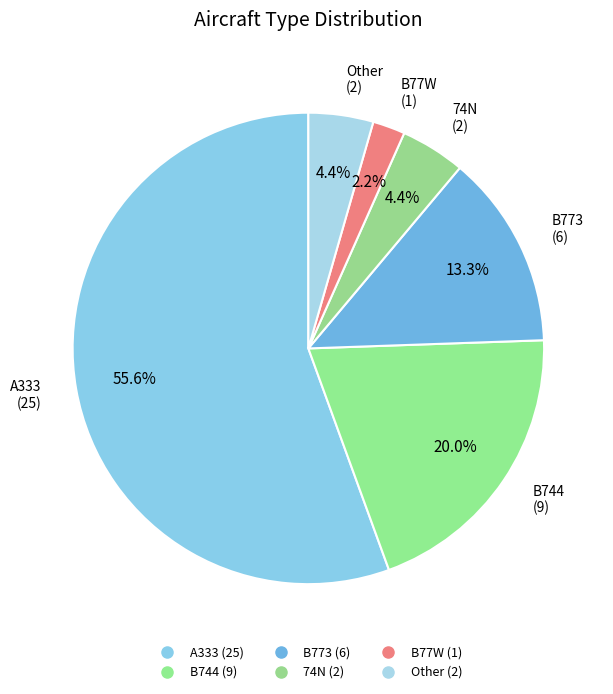

How many slices are in this pie chart?

6